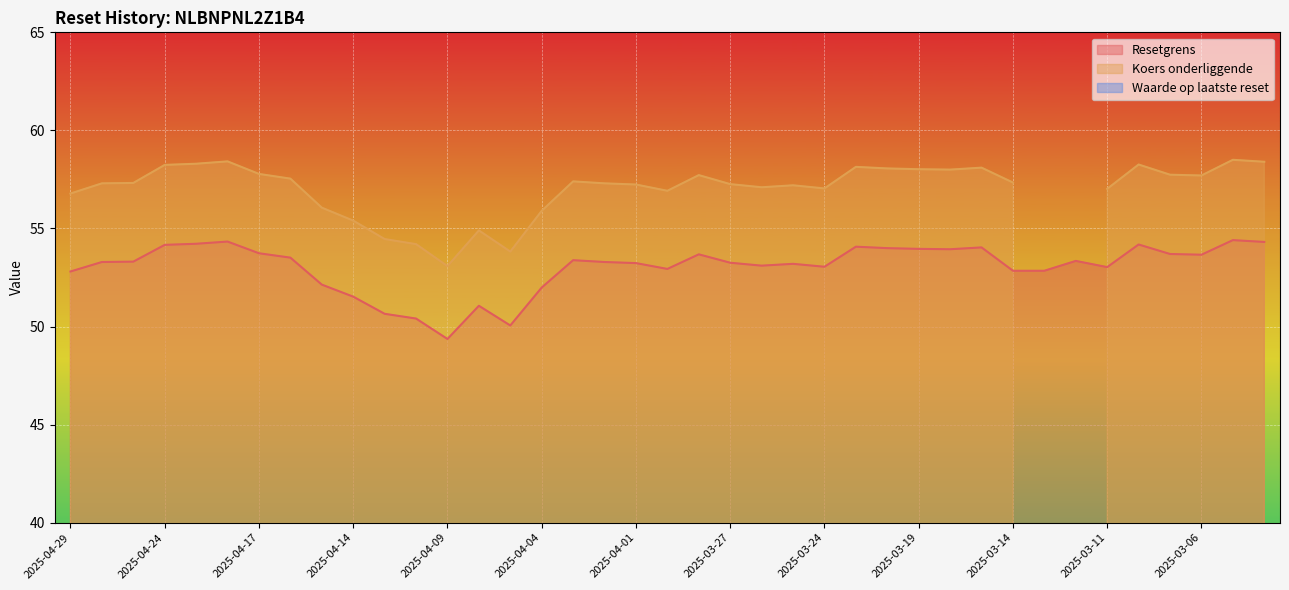

Rank the categories by Resetgrens value from lowest to highest.

2025-04-09, 2025-04-07, 2025-04-10, 2025-04-11, 2025-04-08, 2025-04-14, 2025-04-04, 2025-04-15, 2025-04-29, 2025-03-14, 2025-03-13, 2025-03-31, 2025-03-11, 2025-03-24, 2025-03-26, 2025-03-25, 2025-04-01, 2025-03-27, 2025-04-28, 2025-04-02, 2025-04-25, 2025-03-12, 2025-04-03, 2025-04-16, 2025-03-06, 2025-03-28, 2025-03-07, 2025-04-17, 2025-03-18, 2025-03-19, 2025-03-20, 2025-03-17, 2025-03-21, 2025-04-24, 2025-03-10, 2025-04-23, 2025-03-04, 2025-04-22, 2025-03-05